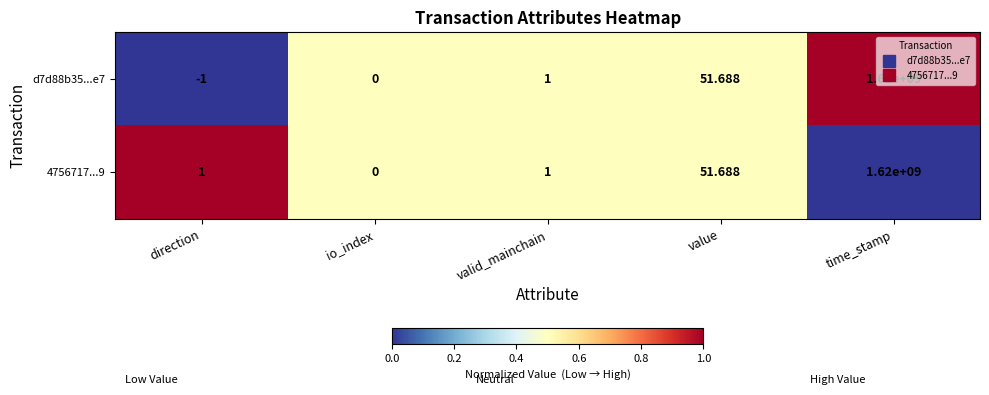

At which label is d7d88b35...e7 closest to 809999999?

value